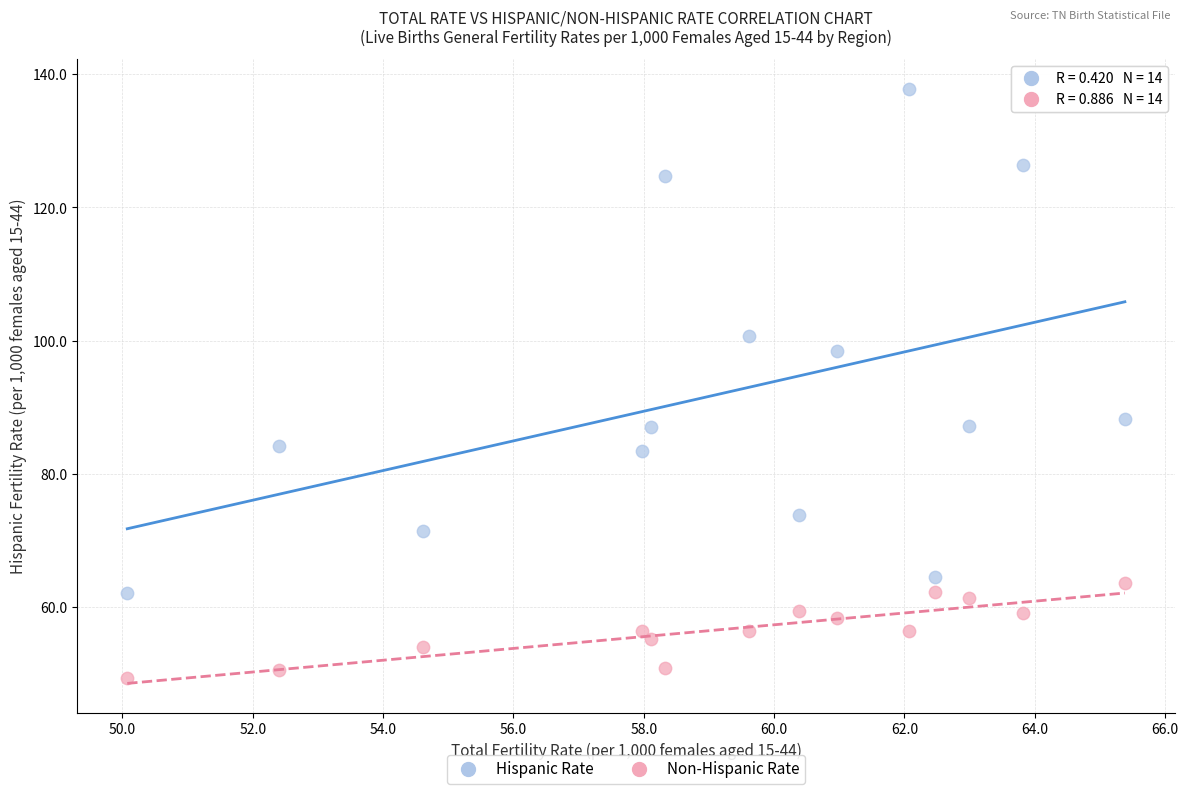

What is the X range (max minus min) for the scatter plot?

15.3